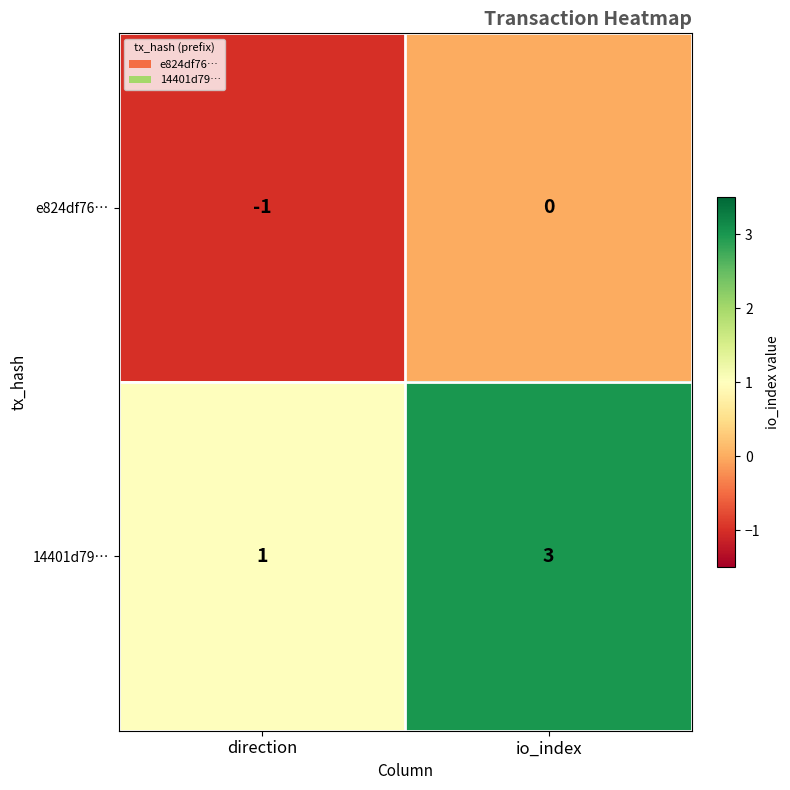

Which series has the largest total across all categories?

14401d79…